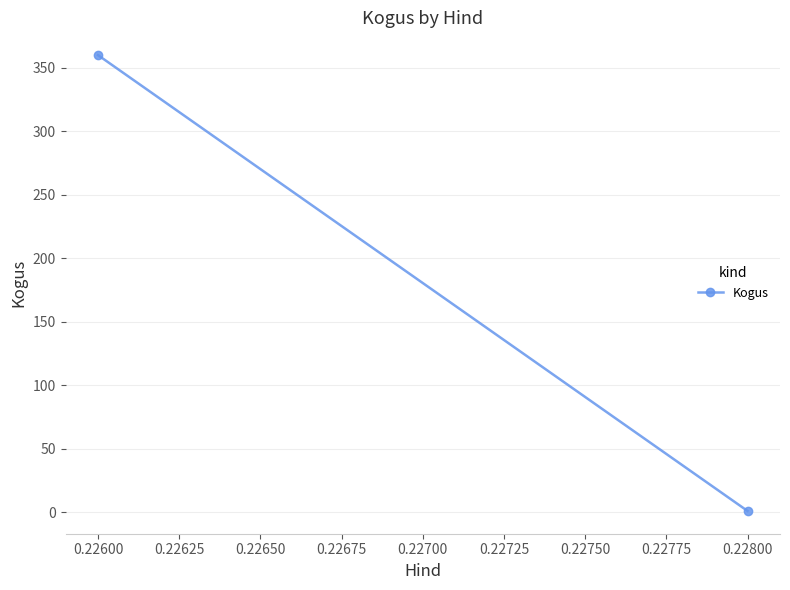

Count the values in the range 1 to 360.

2